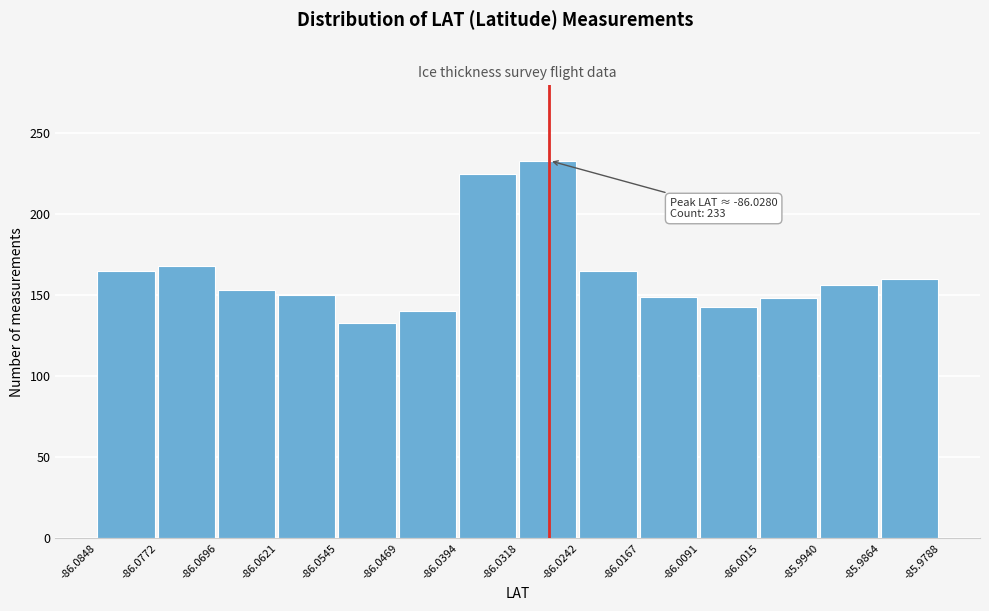

Which range on the x-axis has the tallest bar?

-86.0318 to -86.0242